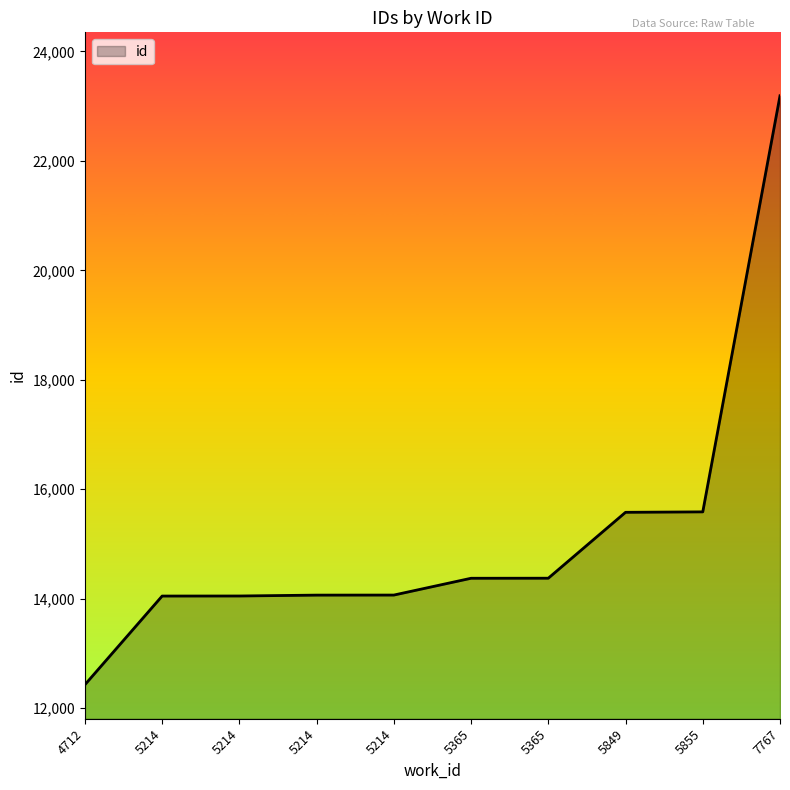

How many series are shown in this chart?

1